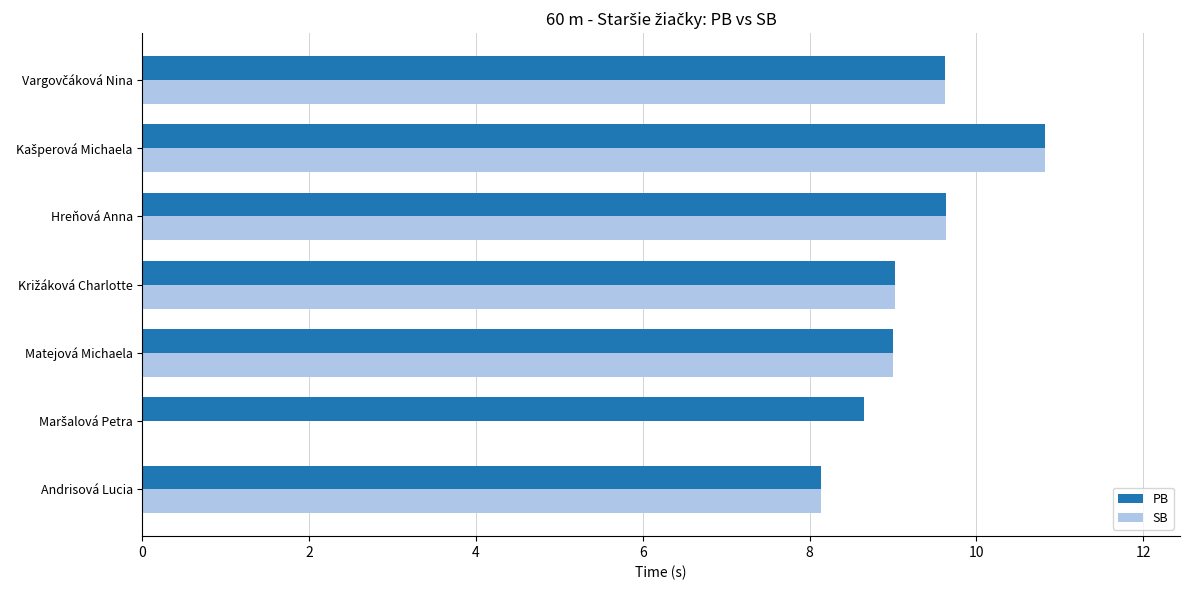

What is the greatest value displayed?

10.8